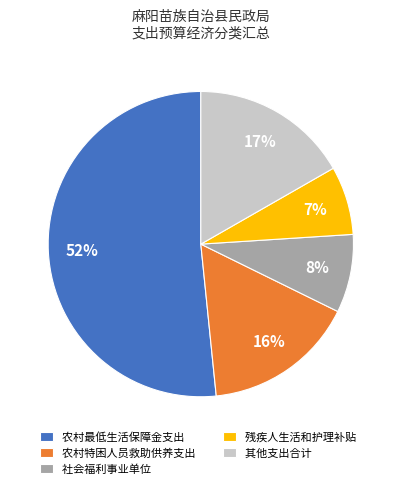

Rank the categories by value from lowest to highest.

残疾人生活和护理补贴, 社会福利事业单位, 农村特困人员救助供养支出, 其他支出合计, 农村最低生活保障金支出